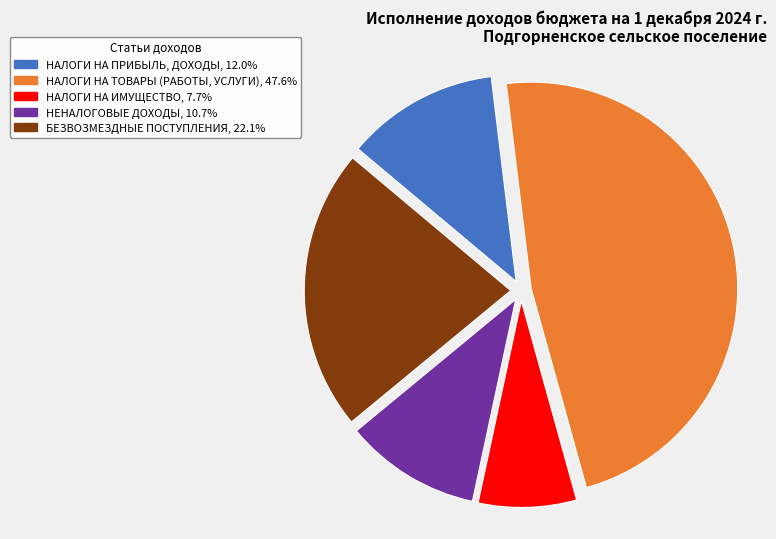

How many slices are in this pie chart?

5